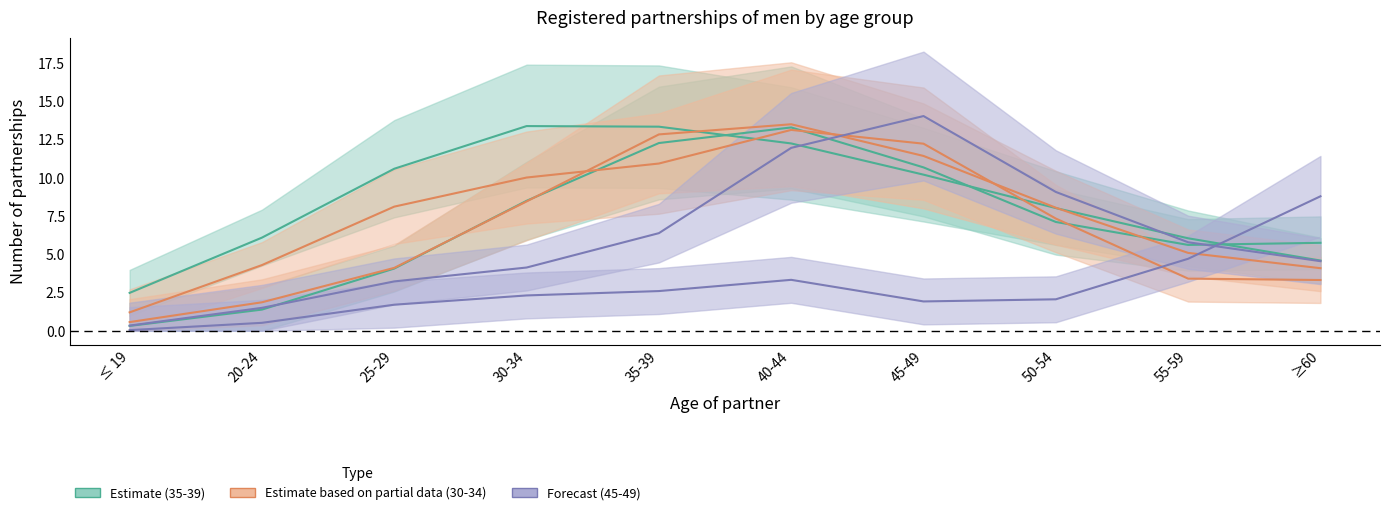

Which series has the widest spread of values?

35-39